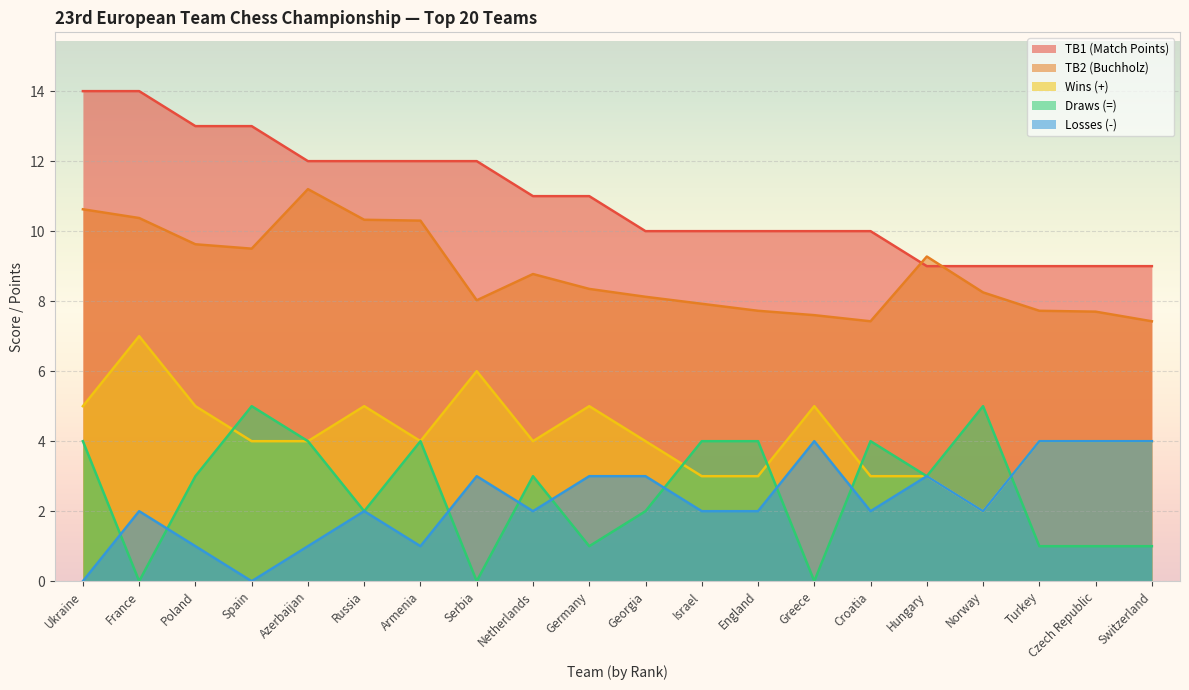

What is the label of the 4th point from the left?

Spain